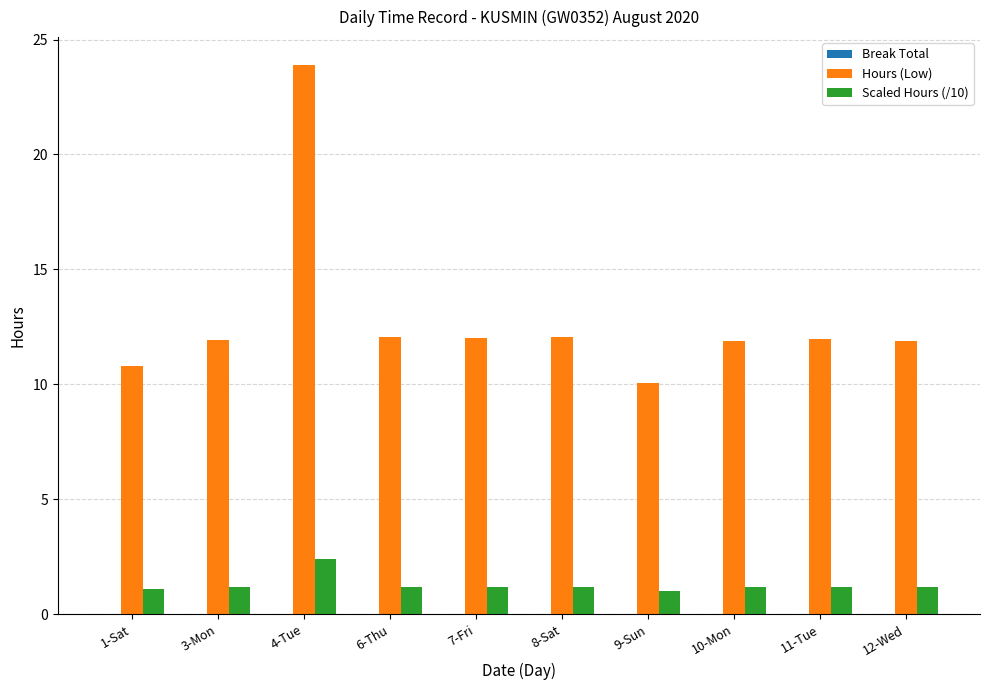

How many categories are shown in the chart?

10